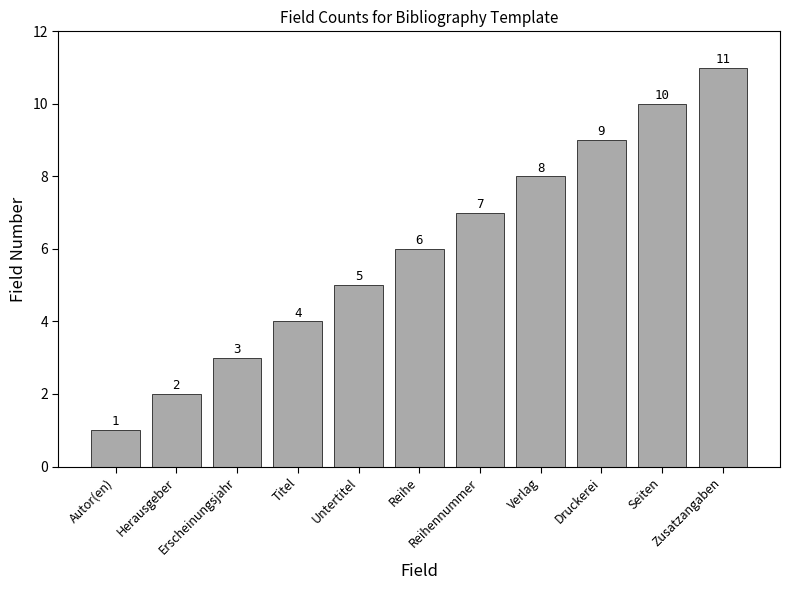

List the labels in order of value, largest first.

Zusatzangaben, Seiten, Druckerei, Verlag, Reihennummer, Reihe, Untertitel, Titel, Erscheinungsjahr, Herausgeber, Autor(en)